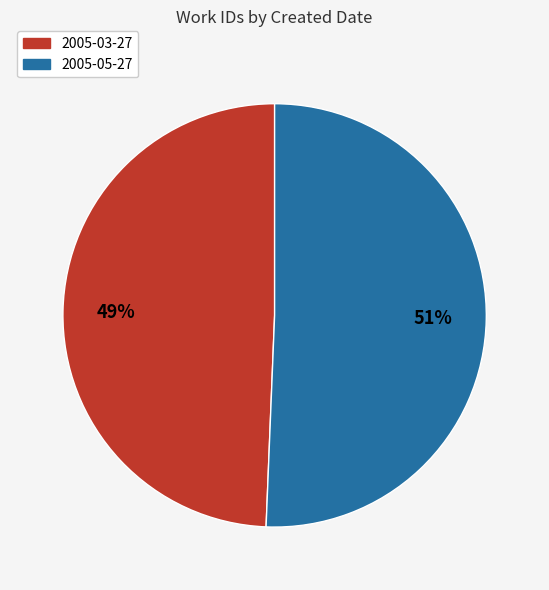

What percentage is the 2005-05-27 slice, to the nearest percent?

51%